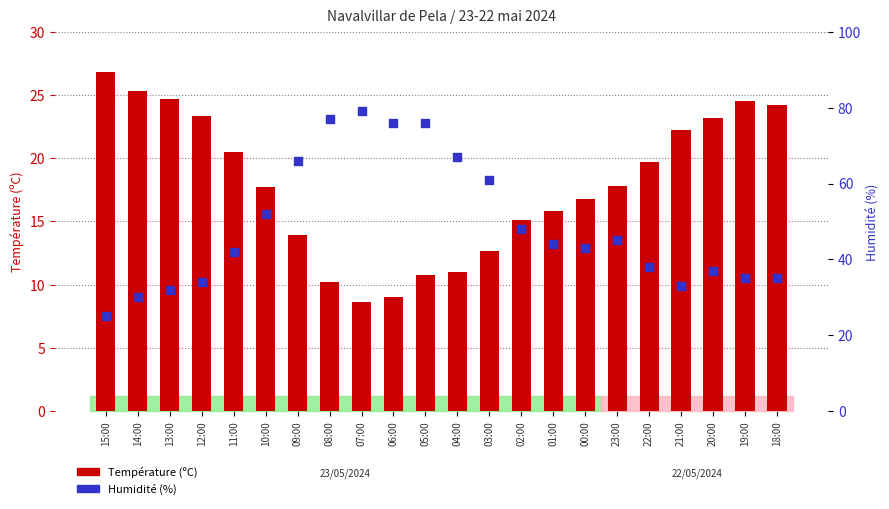

At how many categories does at least one series exceed 75?

4